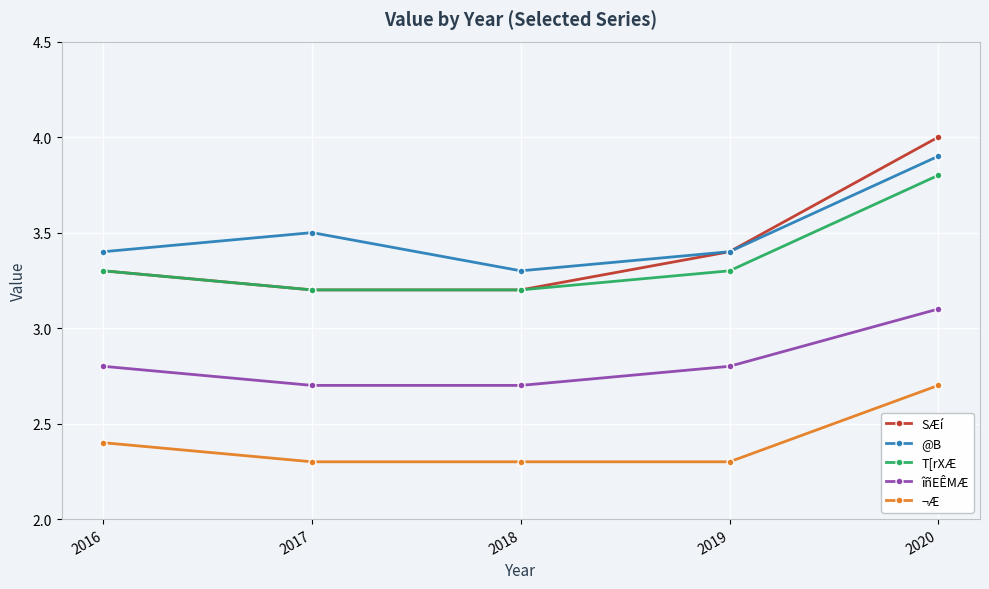

What is the highest value of the @B series?

3.9